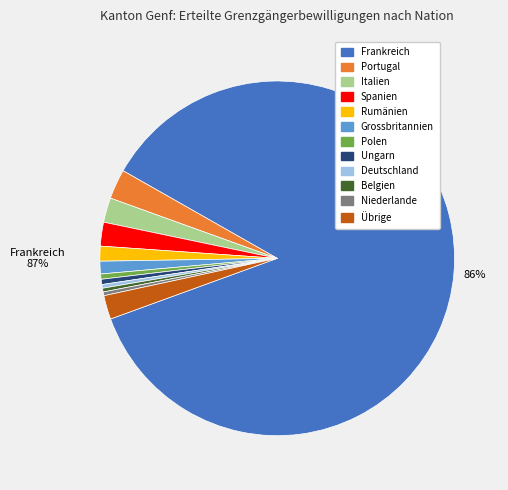

What is the smallest slice in the pie chart?

Deutschland